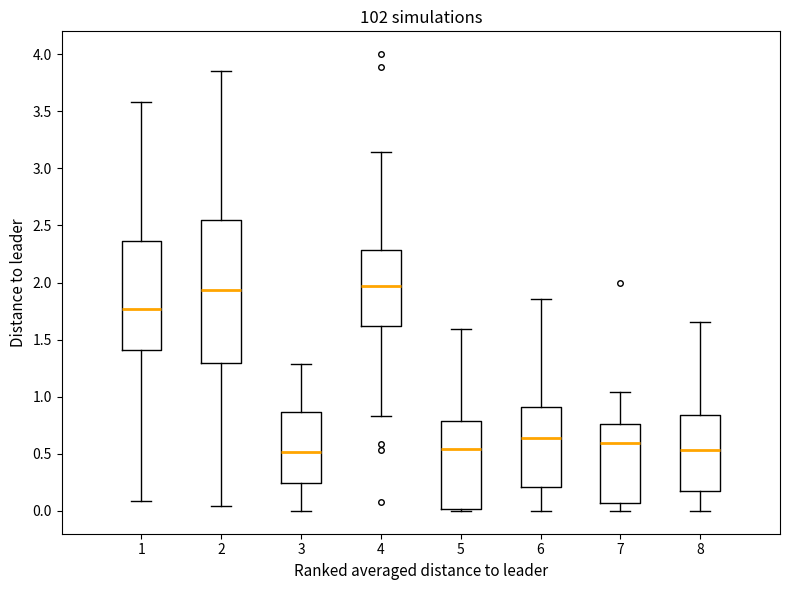

Reading left to right, read every box against the y-axis: the position of its median line, the range the box covers, and the ends of its whiskers. The values are not printed on the chart, so give them approximately, as read against the axis.

1: median 1.75, box 1.40 to 2.35, whiskers 0.10 to 3.60
2: median 1.95, box 1.30 to 2.55, whiskers 0.05 to 3.85
3: median 0.50, box 0.25 to 0.85, whiskers 0.00 to 1.30
4: median 1.95, box 1.60 to 2.30, whiskers 0.85 to 3.15
5: median 0.55, box 0.00 to 0.80, whiskers 0.00 to 1.60
6: median 0.65, box 0.20 to 0.90, whiskers 0.00 to 1.85
7: median 0.60, box 0.05 to 0.75, whiskers 0.00 to 1.05
8: median 0.55, box 0.15 to 0.85, whiskers 0.00 to 1.65